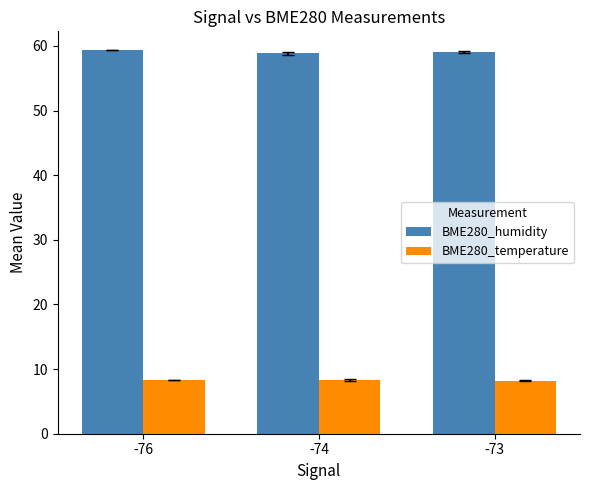

The value of BME280_humidity at -73 is 59.0. True or false?

True